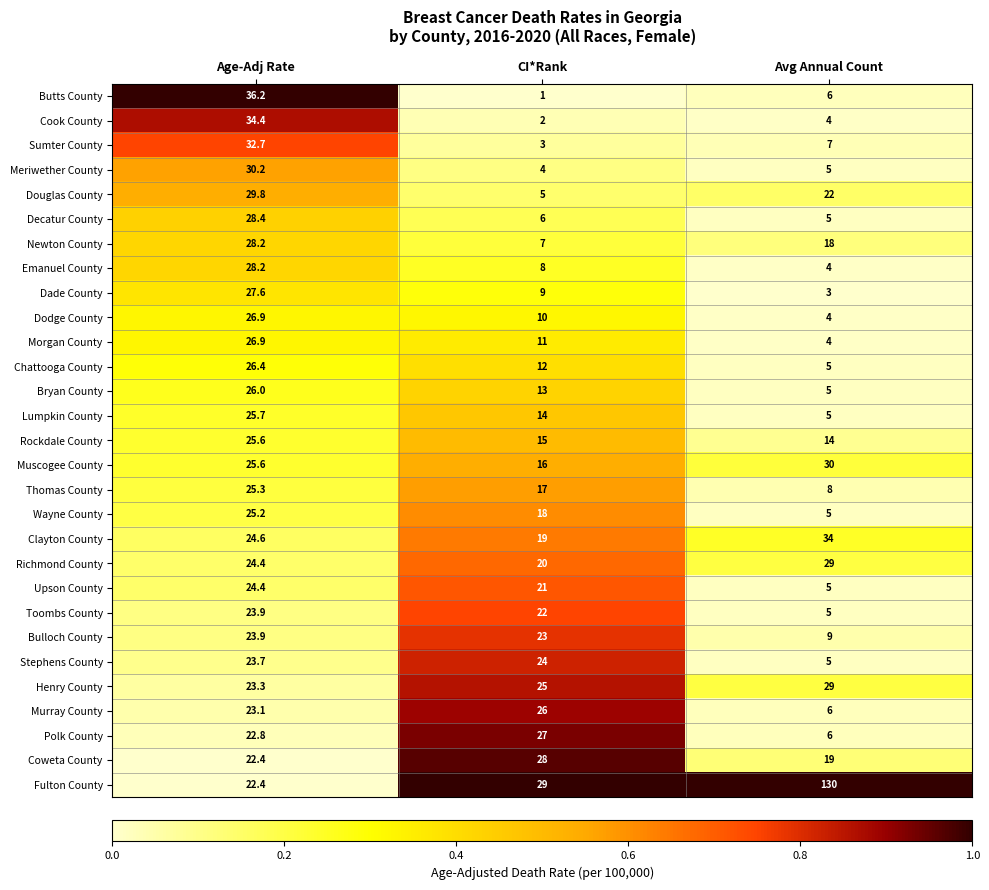

What is the spread (max minus min) of values at CI*Rank?

28.0